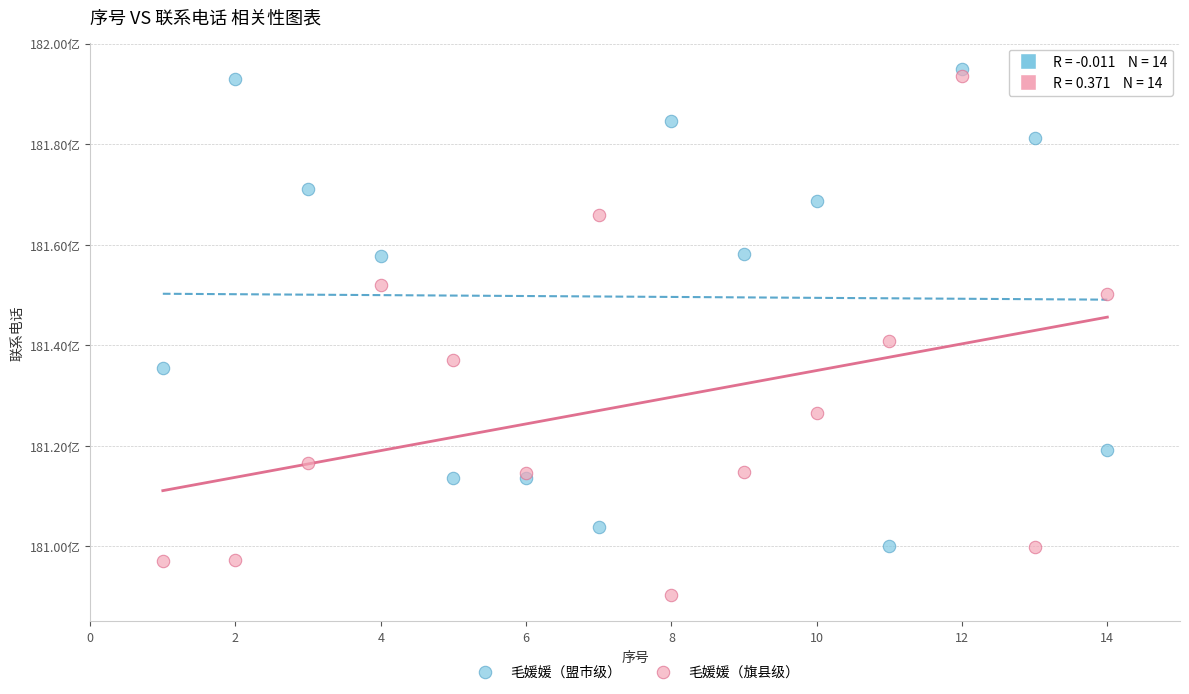

Which series has the widest spread of Y values?

毛媛媛（旗县级）